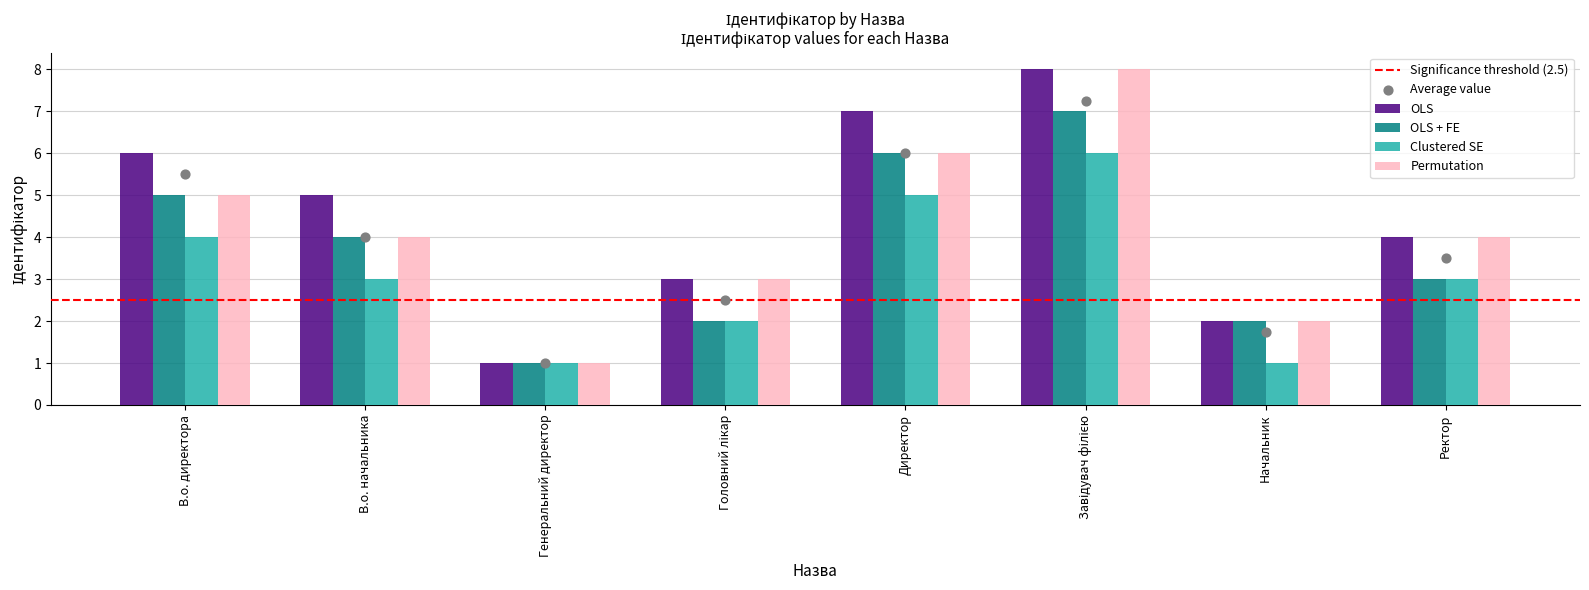

What are all the series names shown in the legend?

OLS, OLS + FE, Clustered SE, Permutation